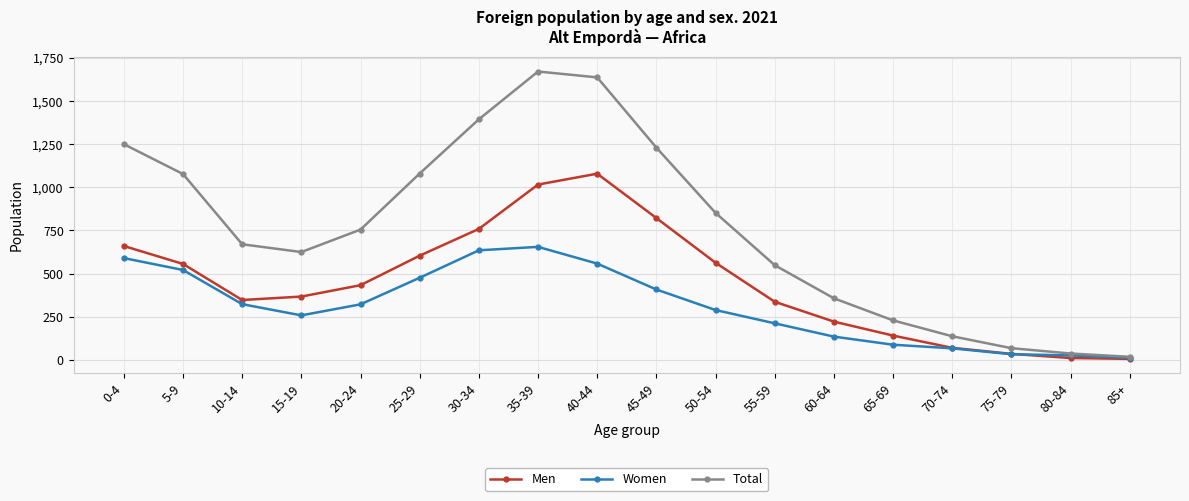

At which label does Total first exceed 755?

0-4